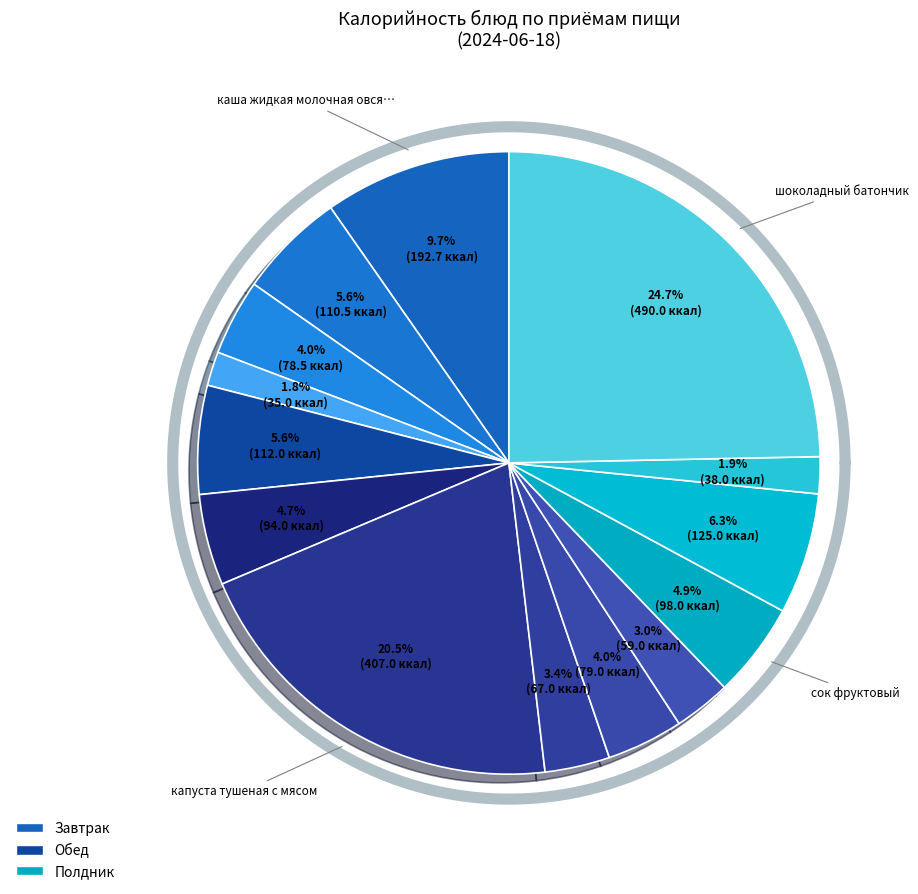

To the nearest percent, what percentage of the pie is батон нарезной (завтрак)?

4%